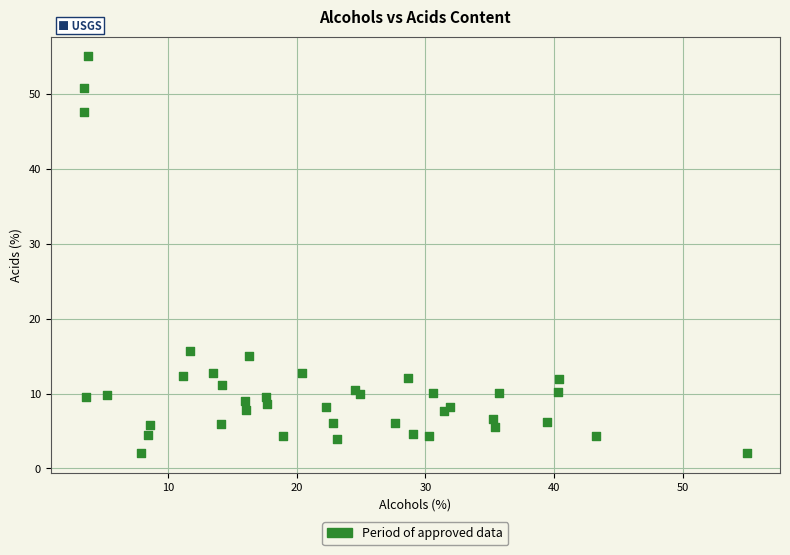

What Y value in the scatter plot is closest to 28?

15.7